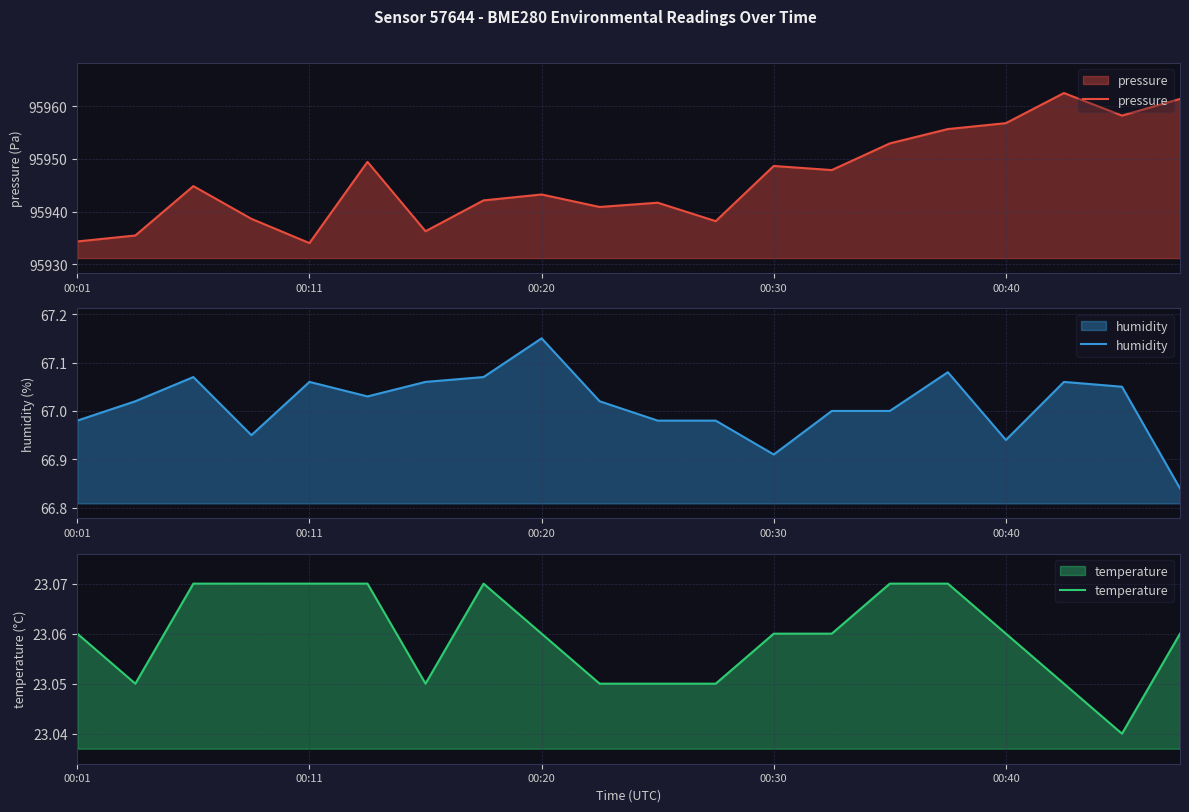

Which label corresponds to the largest value in the chart?

17